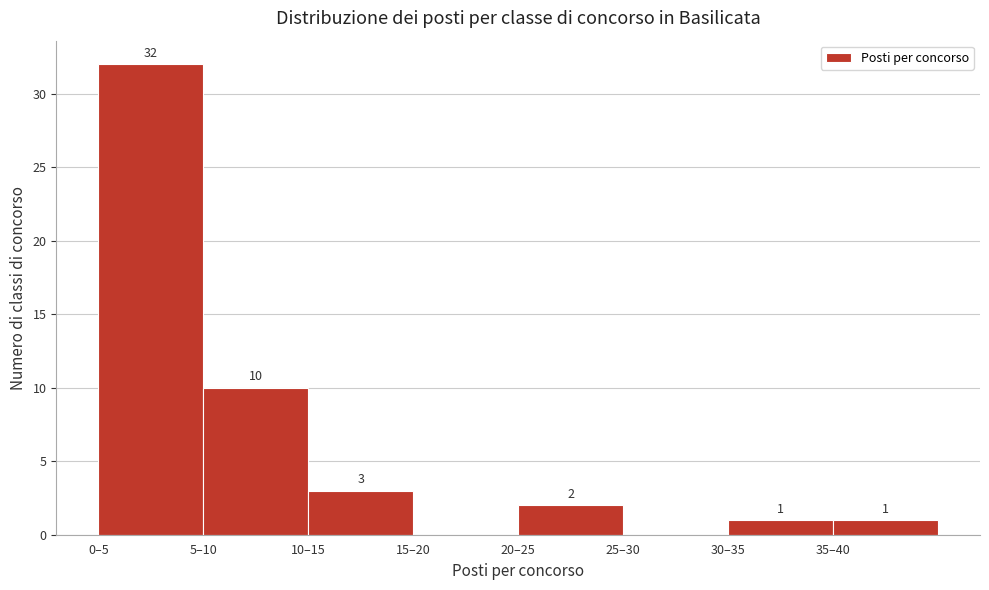

Reading left to right, transcribe all the data shown in this chart.

0–5=32	5–10=10	10–15=3	15–20=0	20–25=2	25–30=0	30–35=1	35–40=1